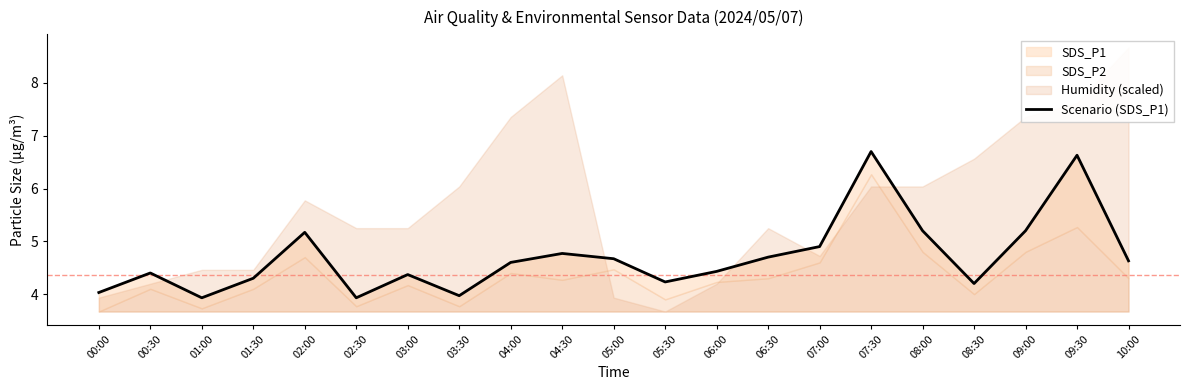

What is the difference between the second highest and second lowest values?

2.7